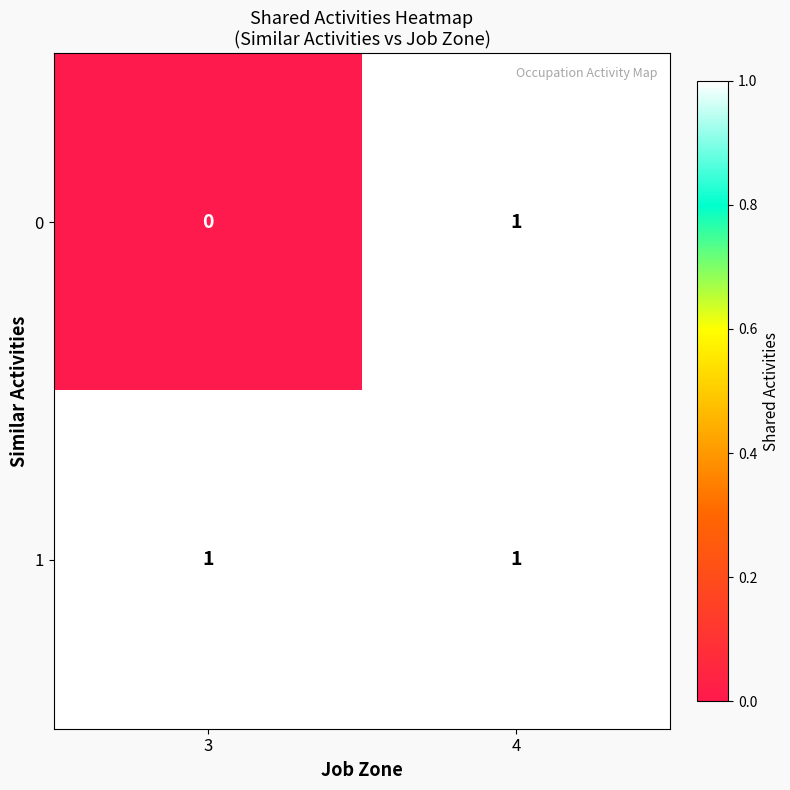

Which series has the largest range (max minus min)?

0